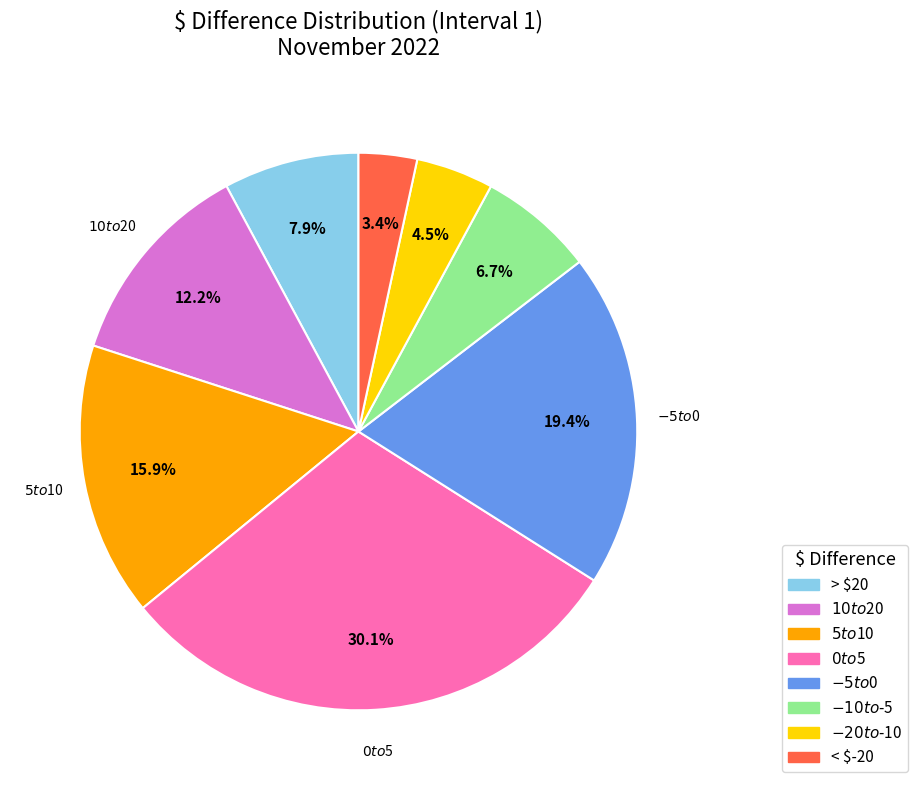

How many segments does this pie chart have?

8